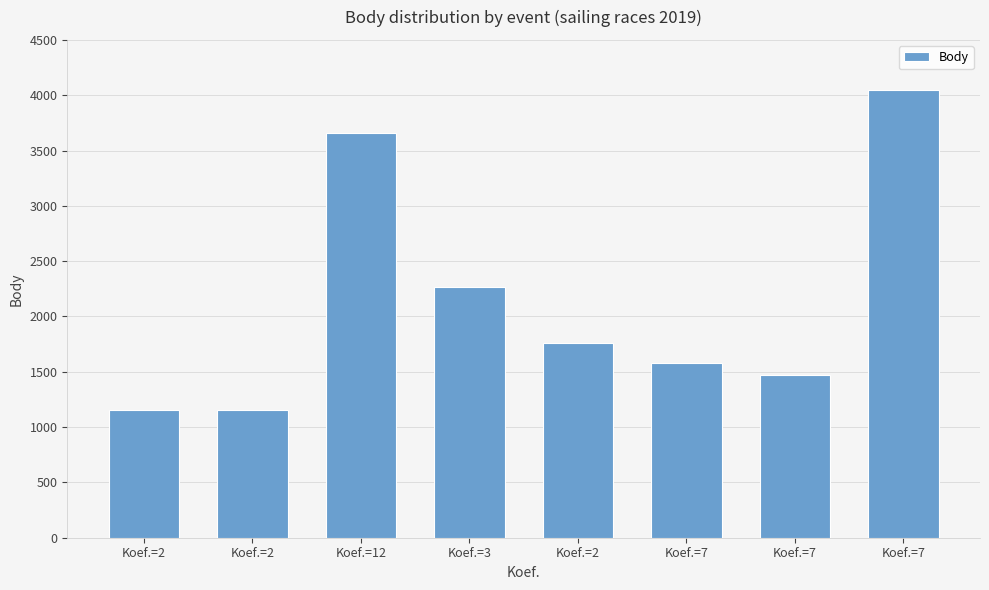

Is it true that the value at Koef.=7 is 2252?

False